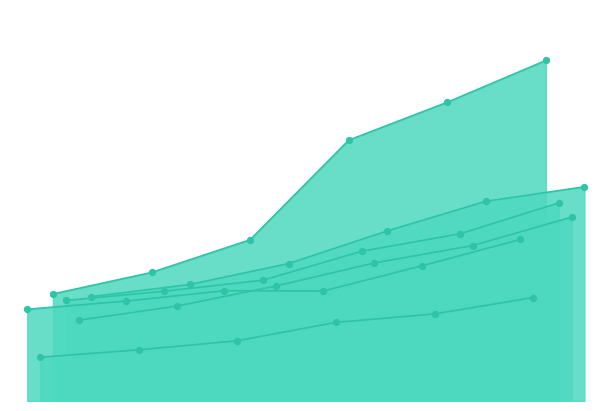

What is the total value across all series at 1955?

219589